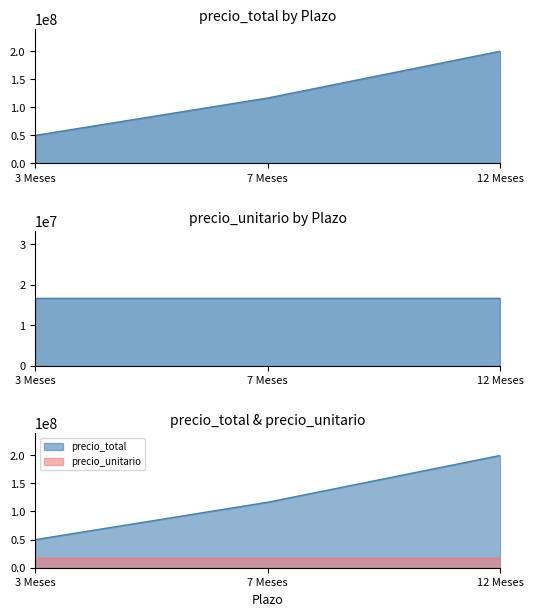

What is the greatest value displayed?

199599996